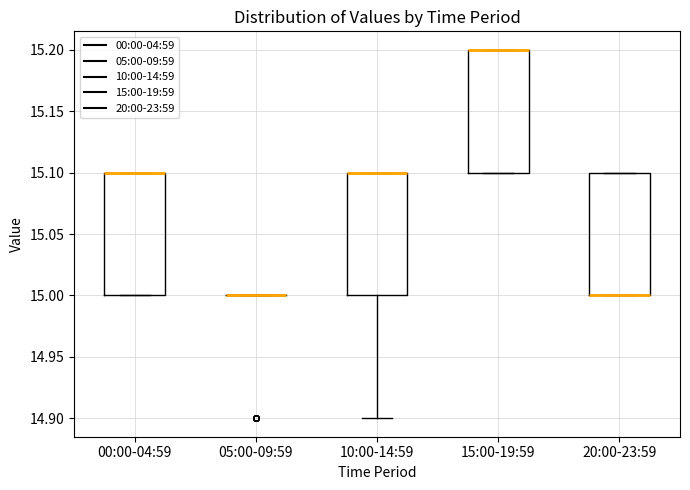

Reading left to right, read every box against the y-axis: the position of its median line, the range the box covers, and the ends of its whiskers. The values are not printed on the chart, so give them approximately, as read against the axis.

00:00-04:59: median 15.1 (drawn on the box's upper edge), box 15.0 to 15.1, whiskers 15.0 to 15.1
05:00-09:59: box collapsed to a line at 15.0, whiskers 15.0 to 15.0
10:00-14:59: median 15.1 (drawn on the box's upper edge), box 15.0 to 15.1, whiskers 14.9 to 15.1
15:00-19:59: median 15.2 (drawn on the box's upper edge), box 15.1 to 15.2, whiskers 15.1 to 15.2
20:00-23:59: median 15.0 (drawn on the box's lower edge), box 15.0 to 15.1, whiskers 15.0 to 15.1